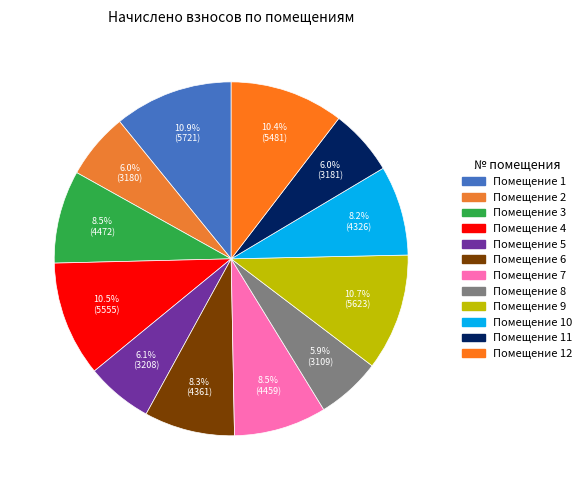

How many segments does this pie chart have?

12